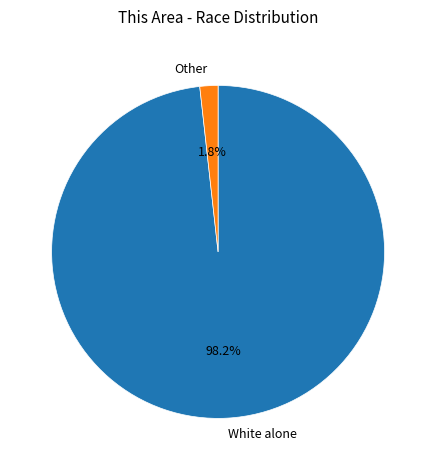

Which category has the biggest portion of the pie?

White alone